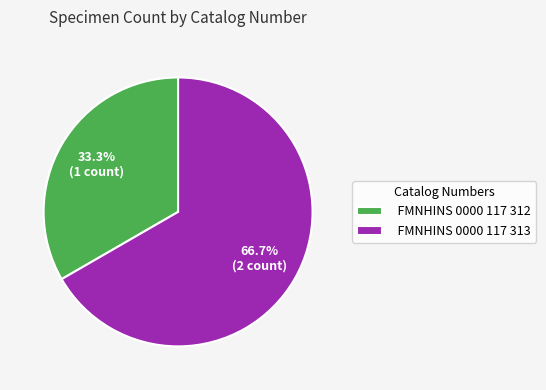

Rank the categories by value from highest to lowest.

FMNHINS 0000 117 313, FMNHINS 0000 117 312